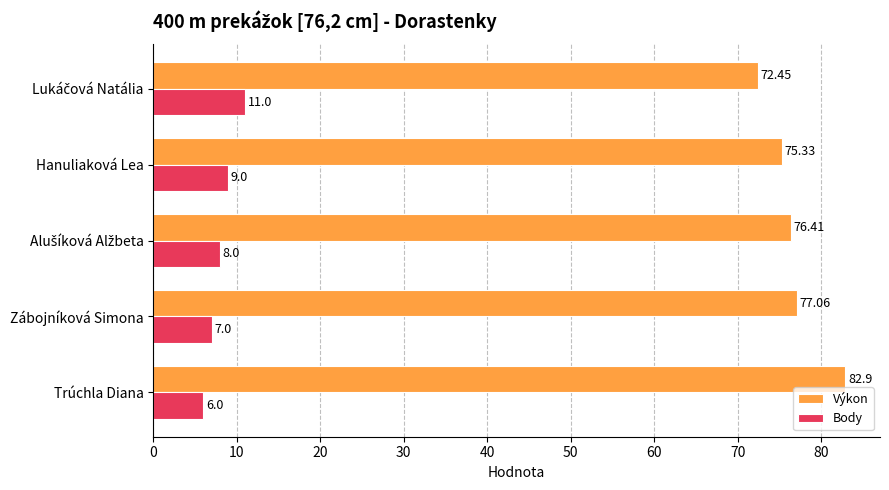

What is the average value of the Body series?

8.2